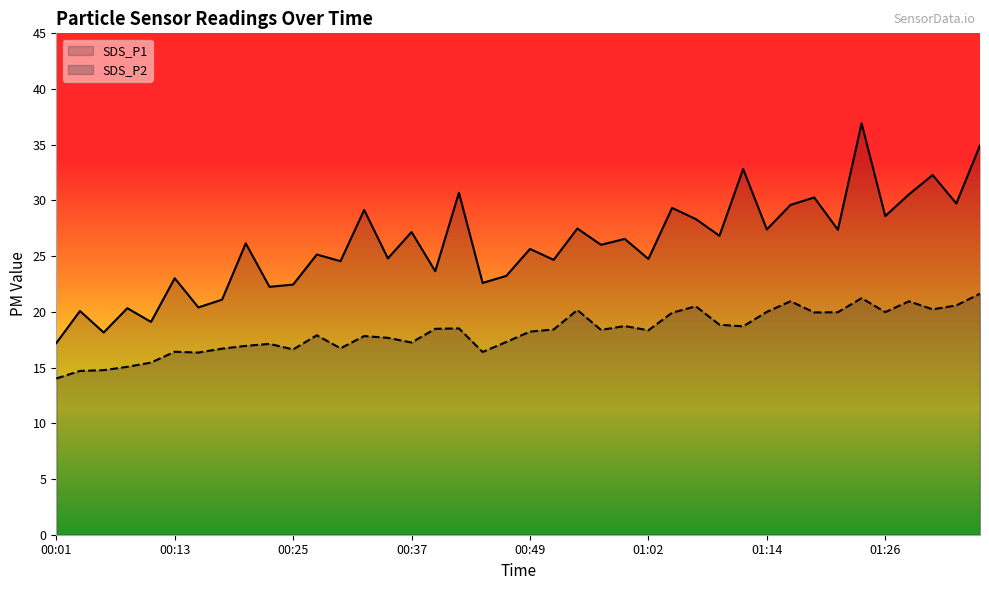

What is the difference between the maximum and minimum values in the SDS_P2 series?

7.6